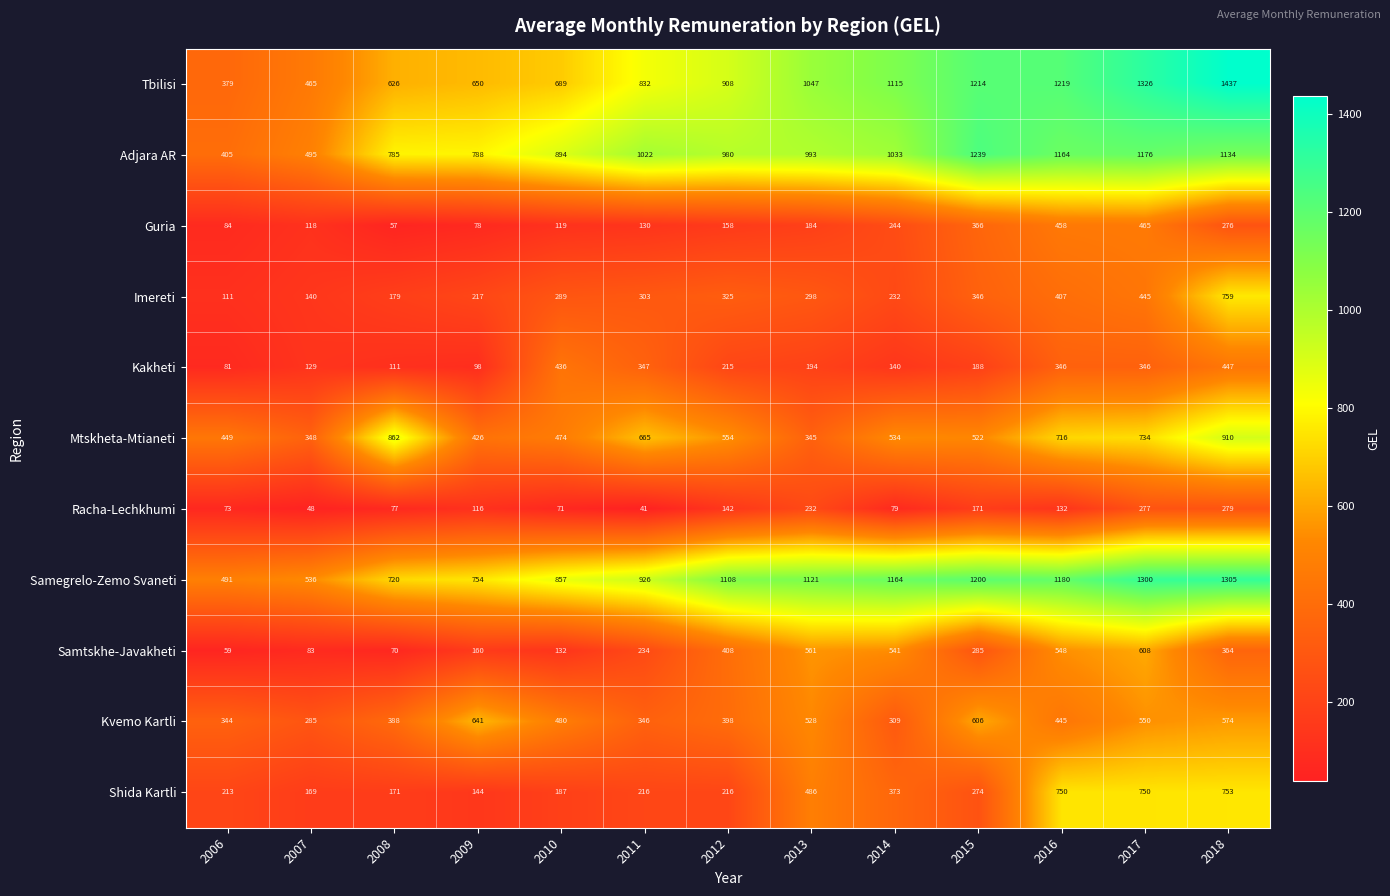

Which series changed the most between 2010 and 2017?

Tbilisi